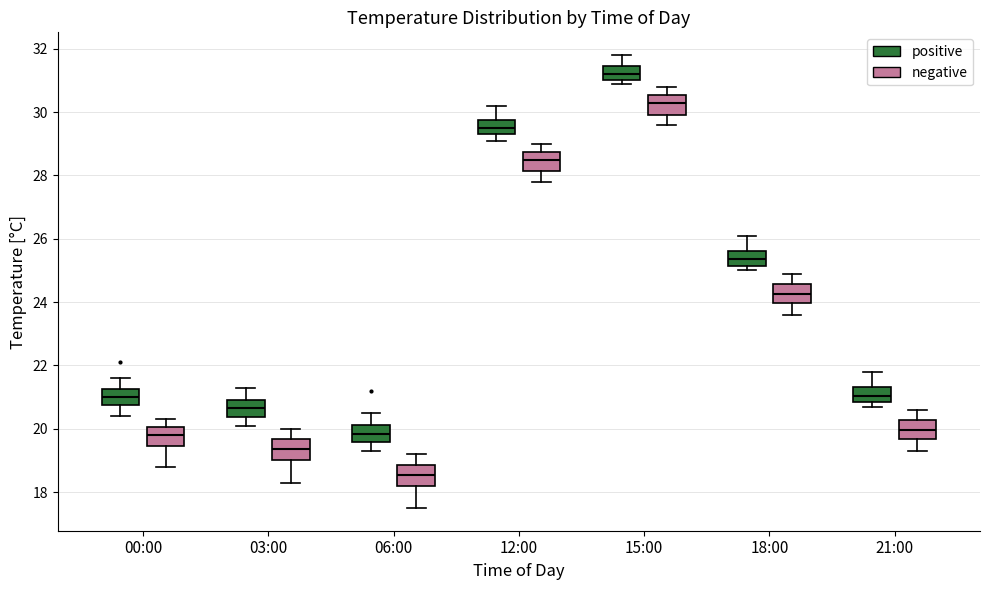

Reading left to right, read every box against the y-axis: the position of its median line, the range the box covers, and the ends of its whiskers. The values are not printed on the chart, so give them approximately, as read against the axis.

00:00 (positive): median 21.0, box 20.8 to 21.2, whiskers 20.4 to 21.6
00:00 (negative): median 19.8, box 19.4 to 20.0, whiskers 18.8 to 20.4
03:00 (positive): median 20.6, box 20.4 to 21.0, whiskers 20.2 to 21.4
03:00 (negative): median 19.4, box 19.0 to 19.6, whiskers 18.4 to 20.0
06:00 (positive): median 19.8, box 19.6 to 20.2, whiskers 19.4 to 20.6
06:00 (negative): median 18.6, box 18.2 to 18.8, whiskers 17.6 to 19.2
12:00 (positive): median 29.6, box 29.4 to 29.8, whiskers 29.2 to 30.2
12:00 (negative): median 28.6, box 28.2 to 28.8, whiskers 27.8 to 29.0
15:00 (positive): median 31.2, box 31.0 to 31.4, whiskers 31.0 (just below the box's lower edge) to 31.8
15:00 (negative): median 30.4, box 30.0 to 30.6, whiskers 29.6 to 30.8
18:00 (positive): median 25.4, box 25.2 to 25.6, whiskers 25.0 to 26.2
18:00 (negative): median 24.2, box 24.0 to 24.6, whiskers 23.6 to 25.0
21:00 (positive): median 21.0, box 20.8 to 21.4, whiskers 20.8 (just below the box's lower edge) to 21.8
21:00 (negative): median 20.0, box 19.6 to 20.2, whiskers 19.4 to 20.6